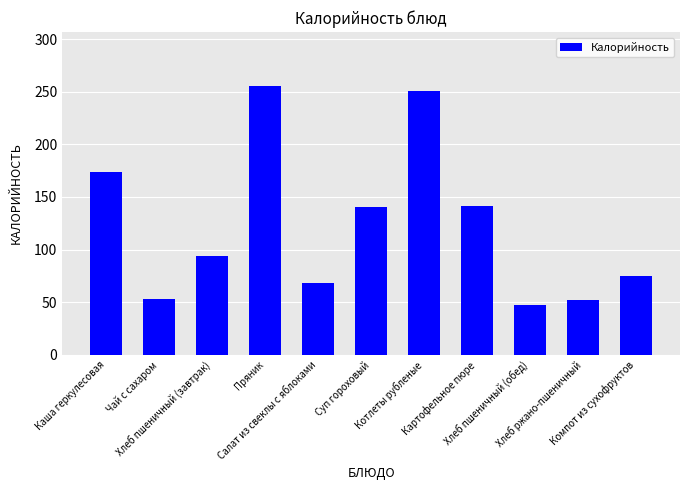

Does the chart contain any negative values?

No